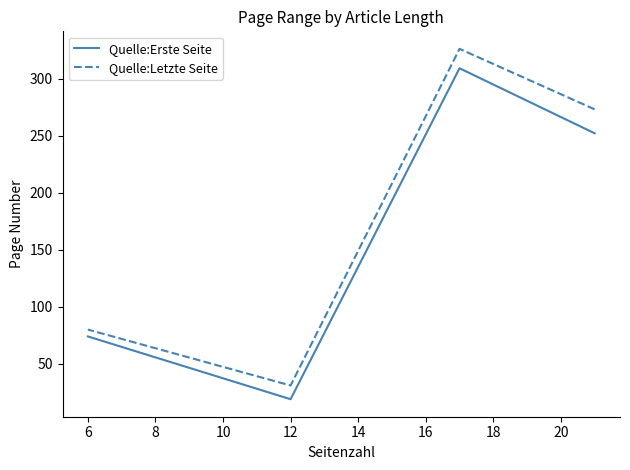

At 12, list the series in order from smallest to largest.

Quelle:Erste Seite, Quelle:Letzte Seite